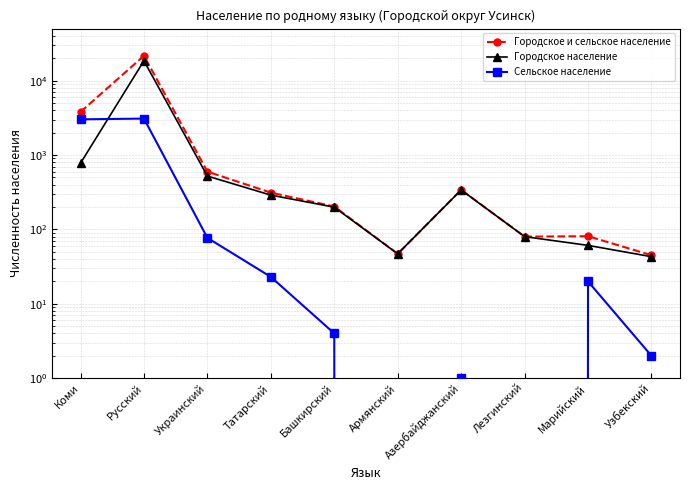

Reading left to right, transcribe all the data shown in this chart.

Городское и сельское население: Коми=3791	Русский=21543	Украинский=598	Татарский=312	Башкирский=203	Армянский=47	Азербайджанский=340	Лезгинский=80	Марийский=81	Узбекский=45
Городское население: Коми=776	Русский=18456	Украинский=521	Татарский=289	Башкирский=199	Армянский=47	Азербайджанский=339	Лезгинский=80	Марийский=61	Узбекский=43
Сельское население: Коми=3015	Русский=3087	Украинский=77	Татарский=23	Башкирский=4	Армянский=0	Азербайджанский=1	Лезгинский=0	Марийский=20	Узбекский=2